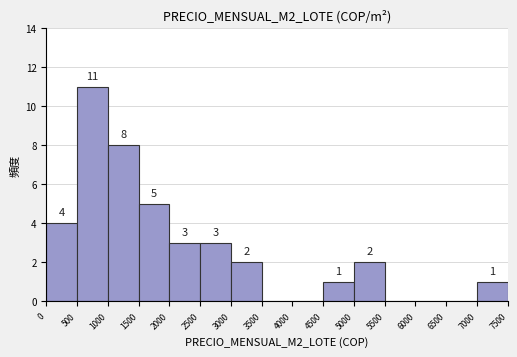

Over which range of the x-axis is the bar tallest?

500 to 1000